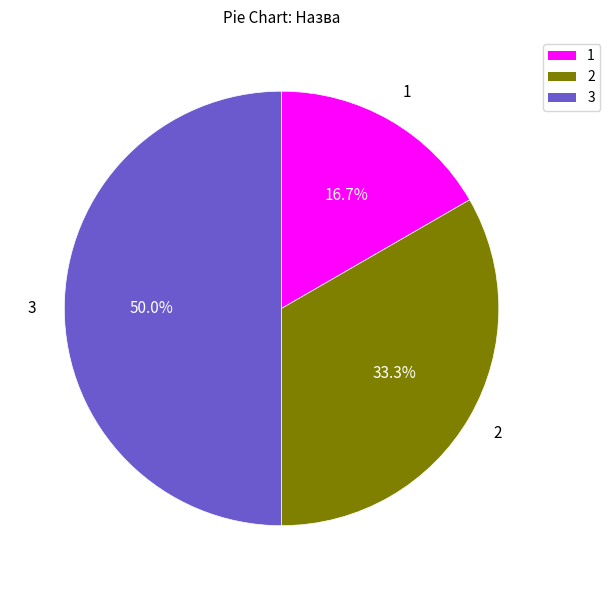

What is the largest slice in the pie chart?

3